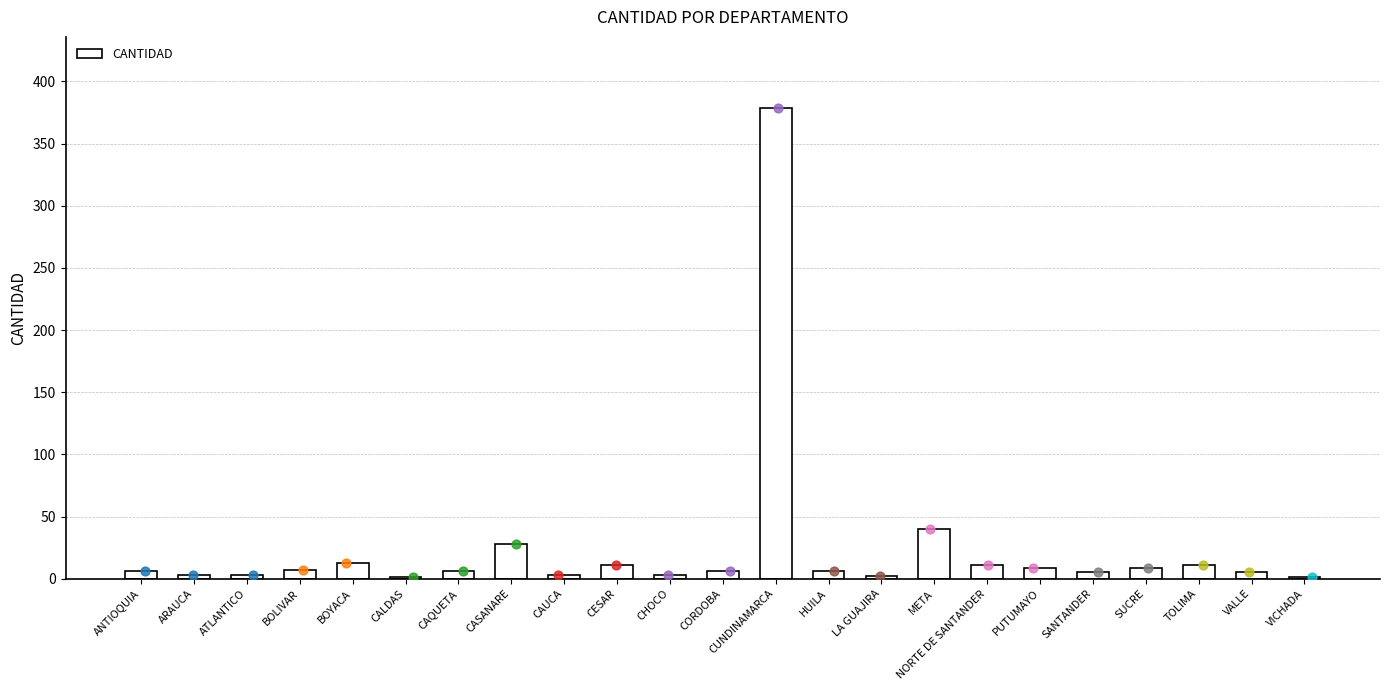

What is the ratio of the value at CAQUETA to the value at CESAR?

0.5